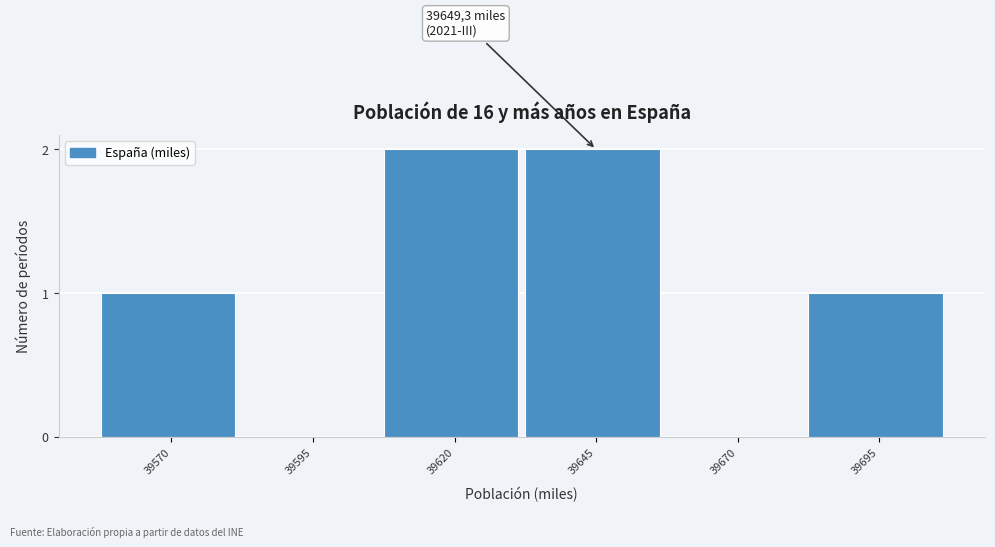

Reading left to right, extract all data points from this chart.

39570=1	39595=0	39620=2	39645=2	39670=0	39695=1